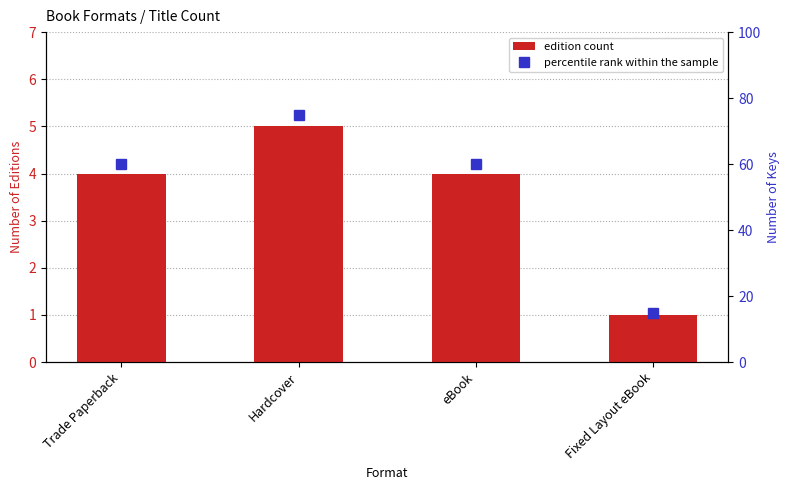

What is the average value of the edition count series?

4